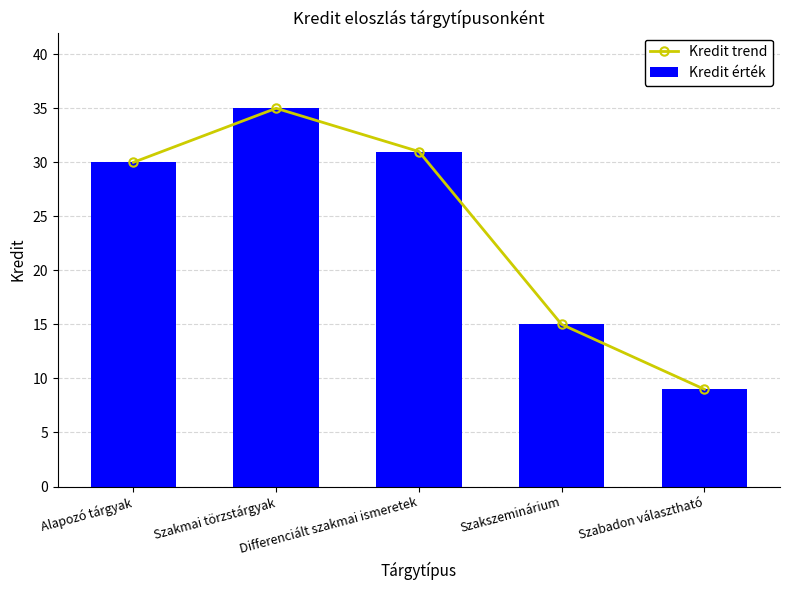

Which series has the widest spread of values?

Kredit trend